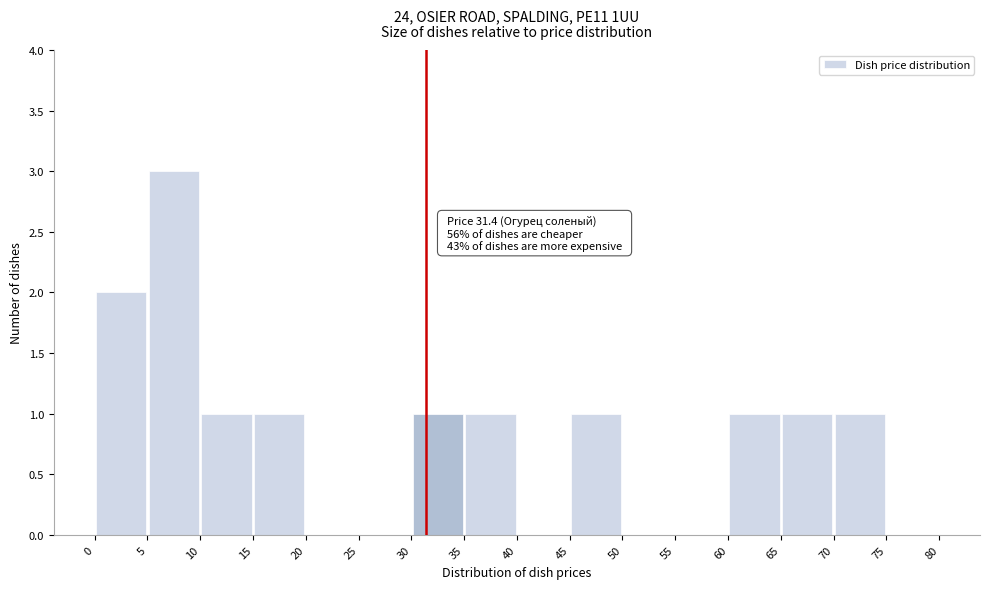

Which range on the x-axis has the tallest bar?

5 to 10